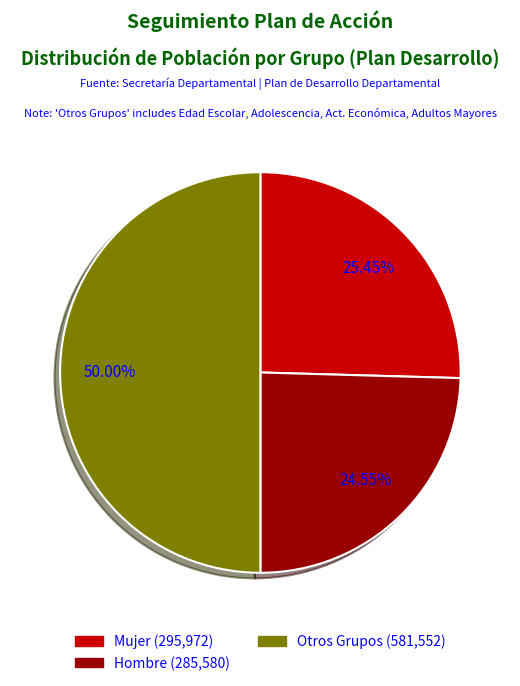

How many segments does this pie chart have?

3